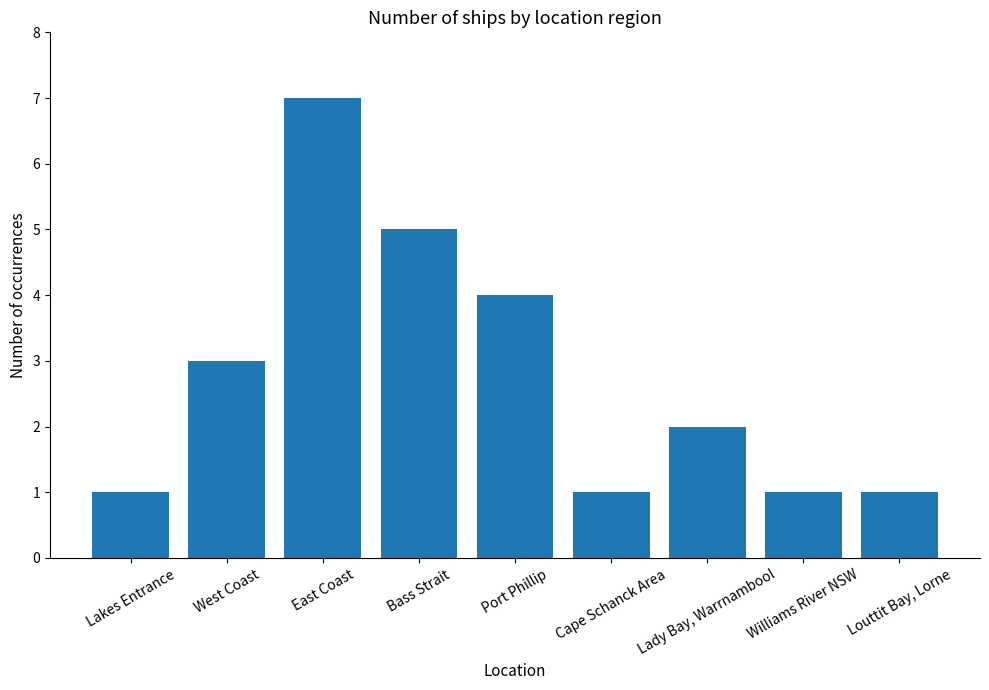

Where does the data first go above 2?

West Coast